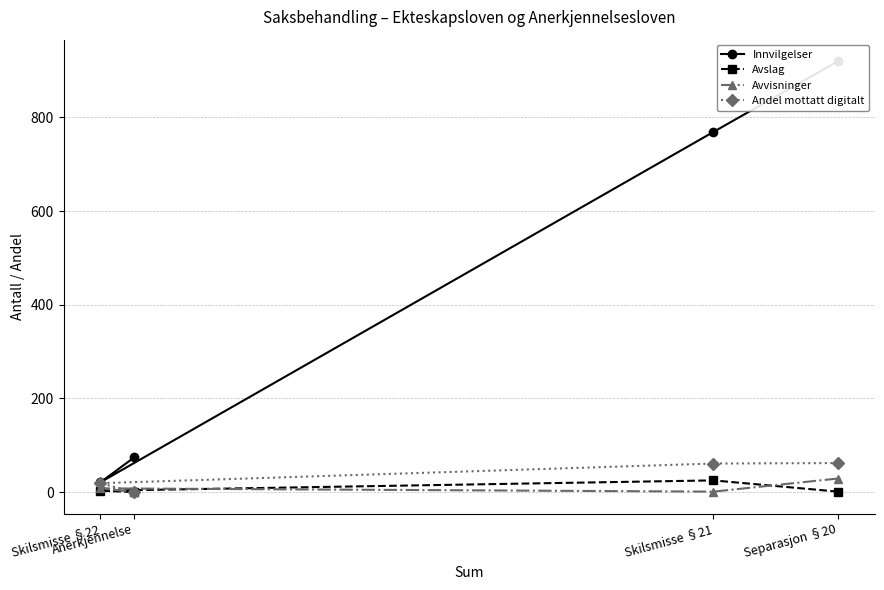

At which category is the sum across all series the highest?

Separasjon §20